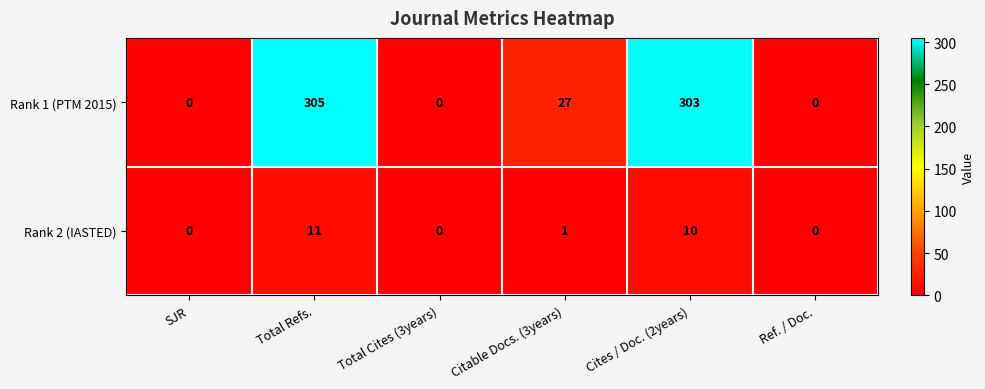

Which series has the widest spread of values?

Rank 1 (PTM 2015)